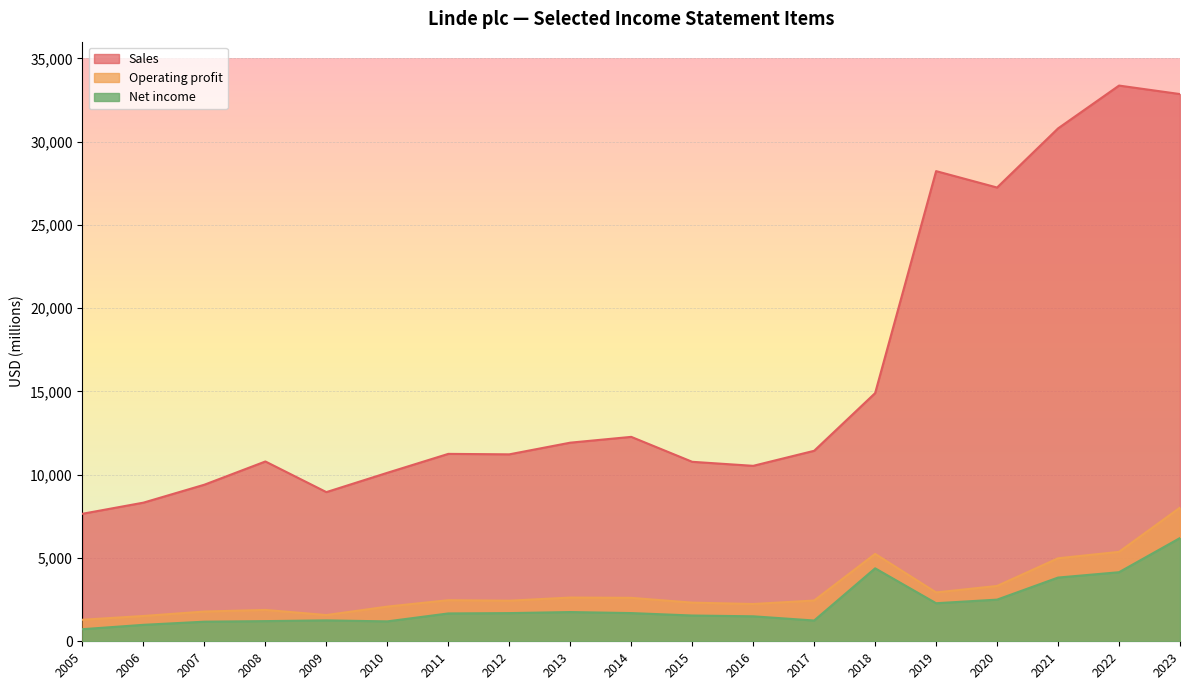

What are all the series names shown in the legend?

Sales, Operating profit, Net income